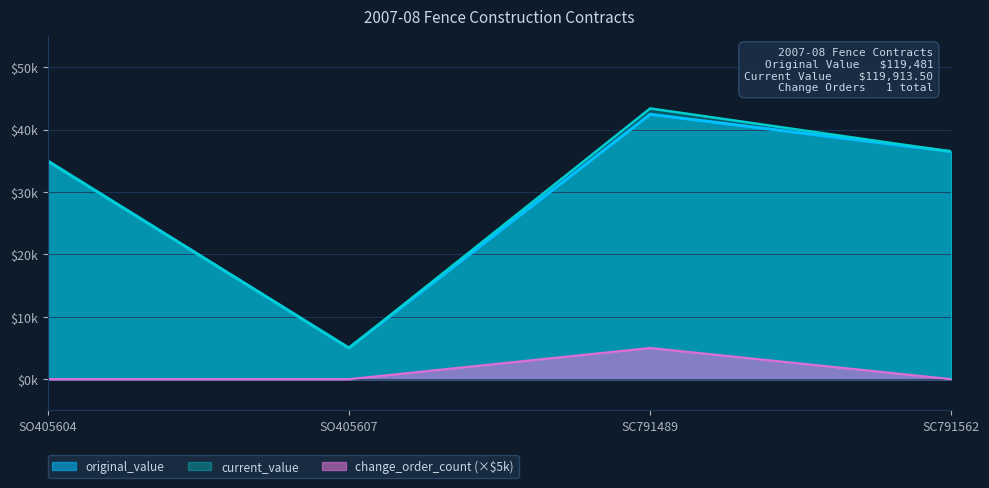

Count the change_order_count values in the range 0 to 5000.

4